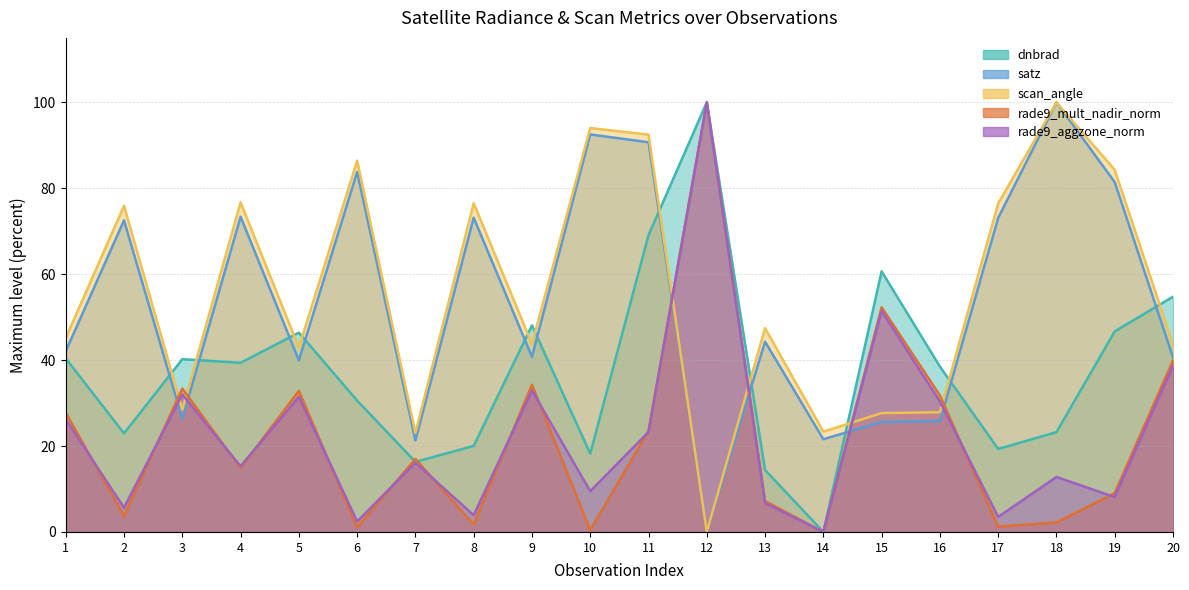

Which series changed the most between 10 and 14?

satz